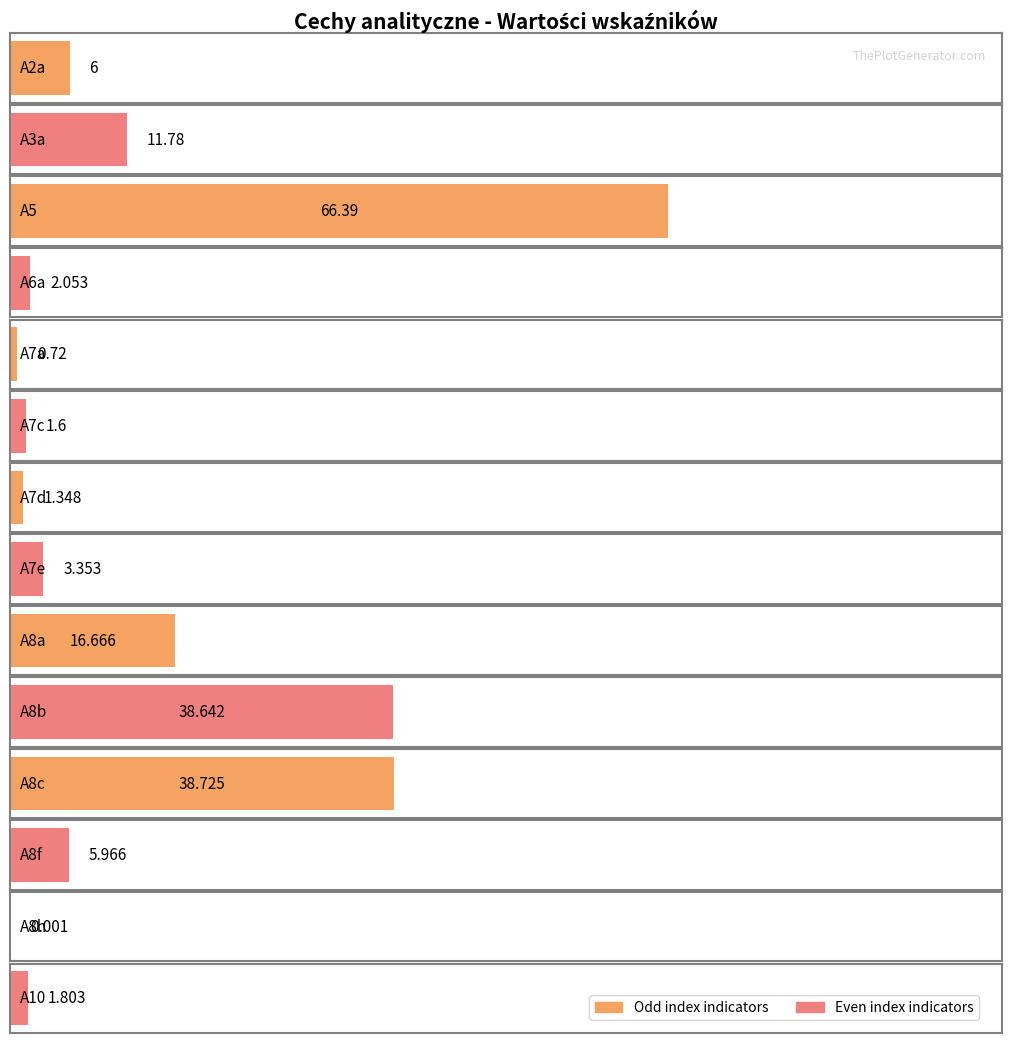

Reading right to left, transcribe all the data shown in this chart.

1.8	0.0	6.0	38.7	38.6	16.7	3.4	1.3	1.6	0.7	2.1	66.4	11.8	6.0